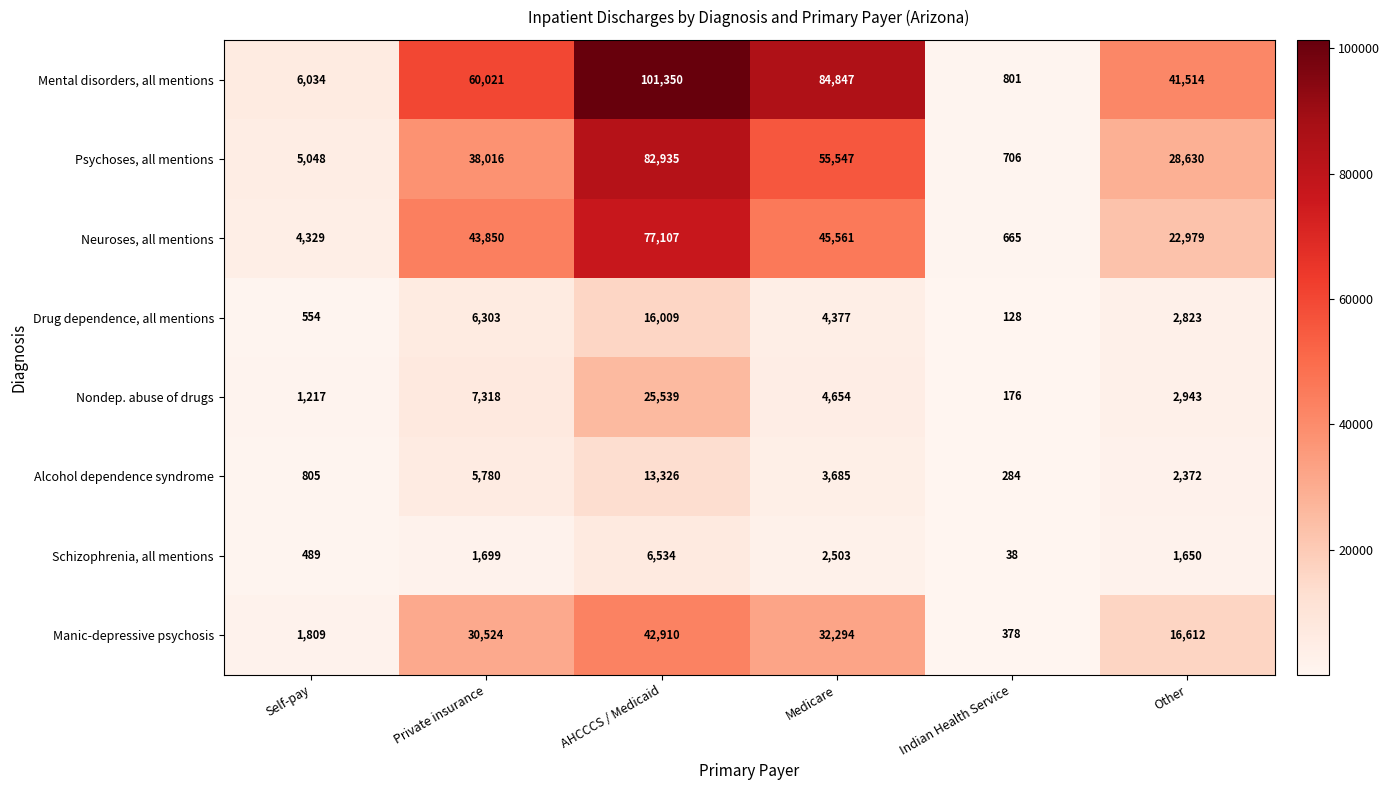

Where is Neuroses, all mentions nearest to the value 38886?

Private insurance